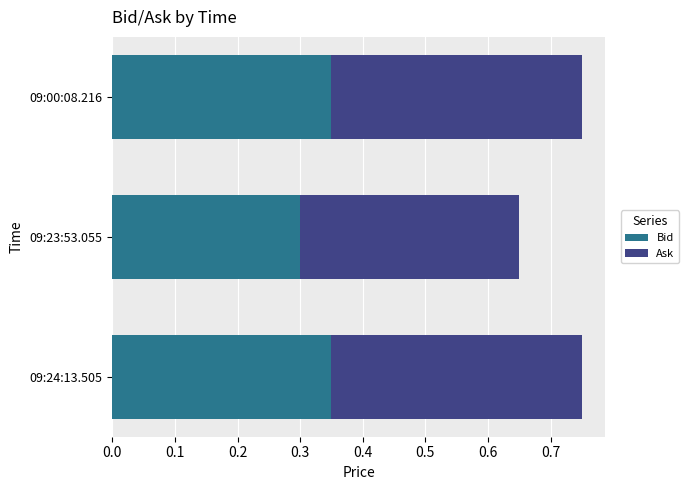

At which label is Bid closest to 0?

09:23:53.055